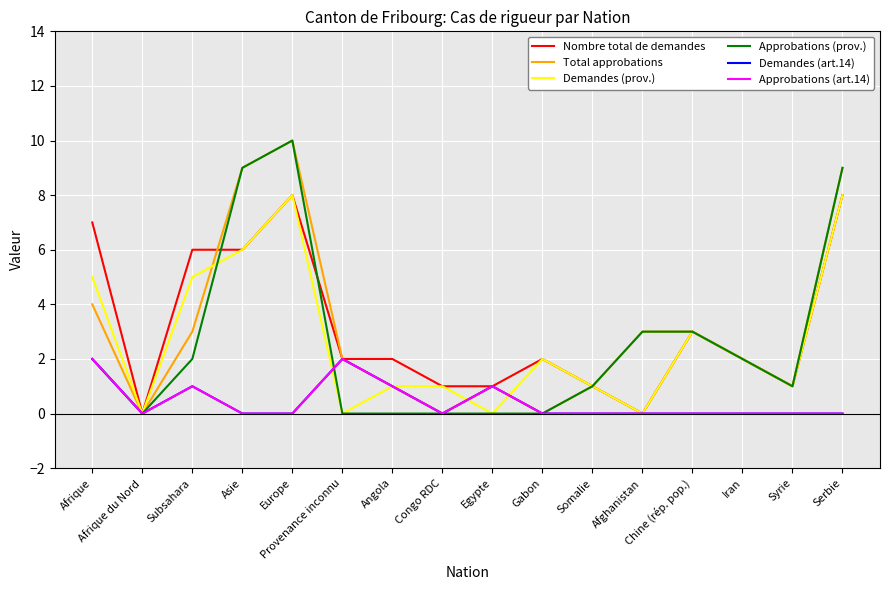

Does the chart display data point markers on the line(s)?

No